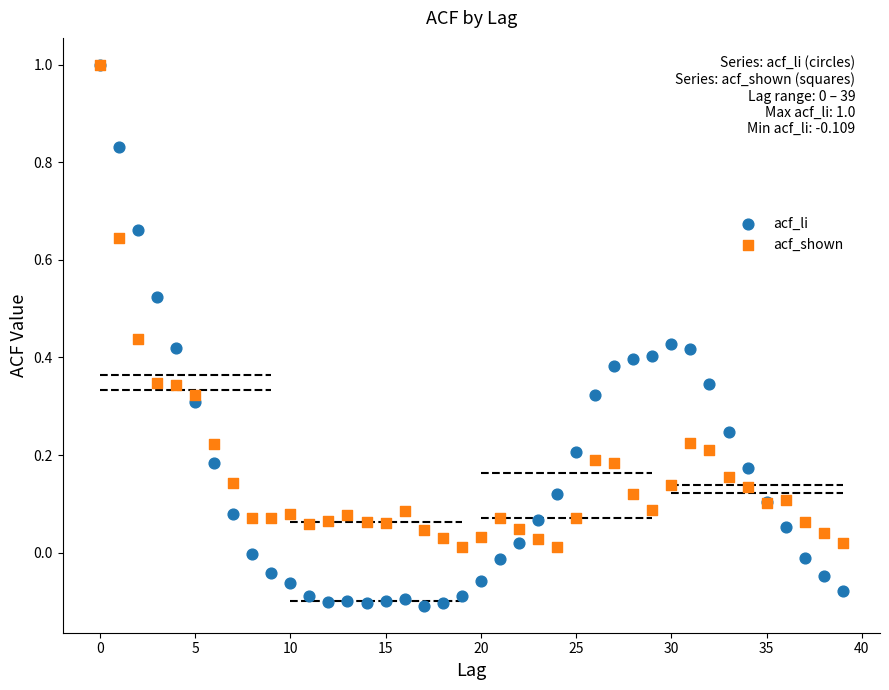

Which series has the largest Y range (max minus min)?

acf_li